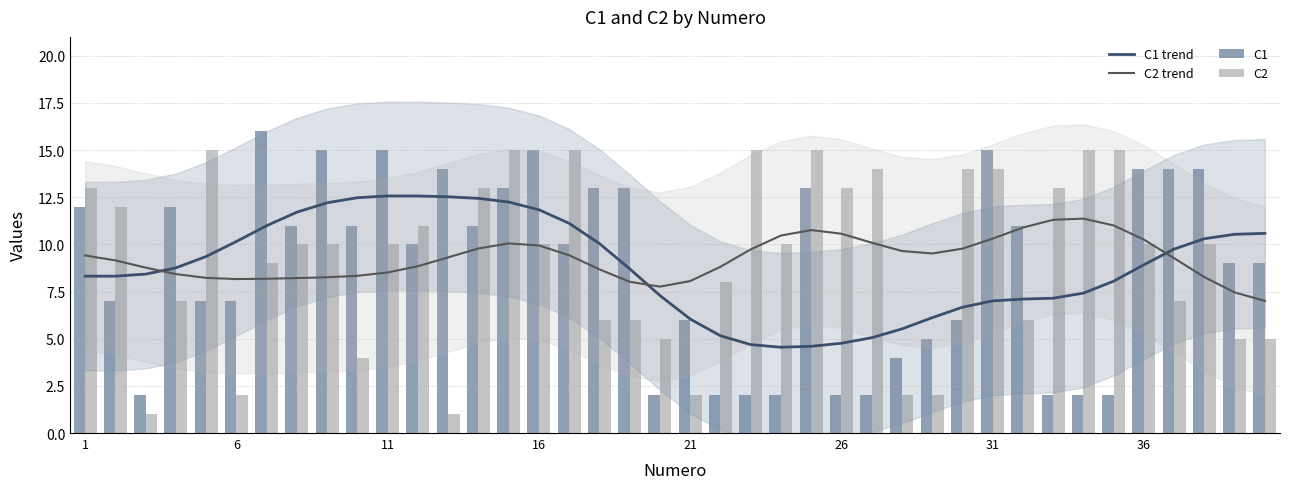

Which has a higher value, 6 or 36?

36